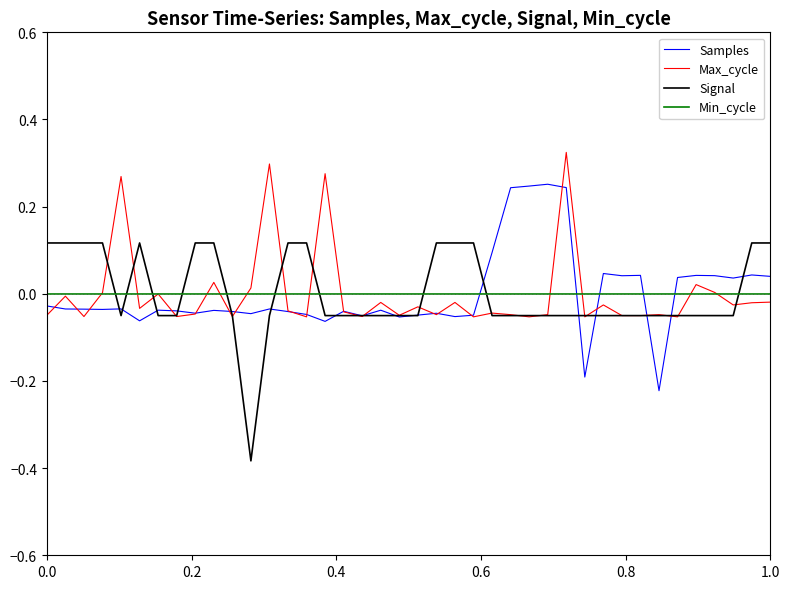

After their last crossing, which series has the higher values: Min_cycle or Samples?

Samples